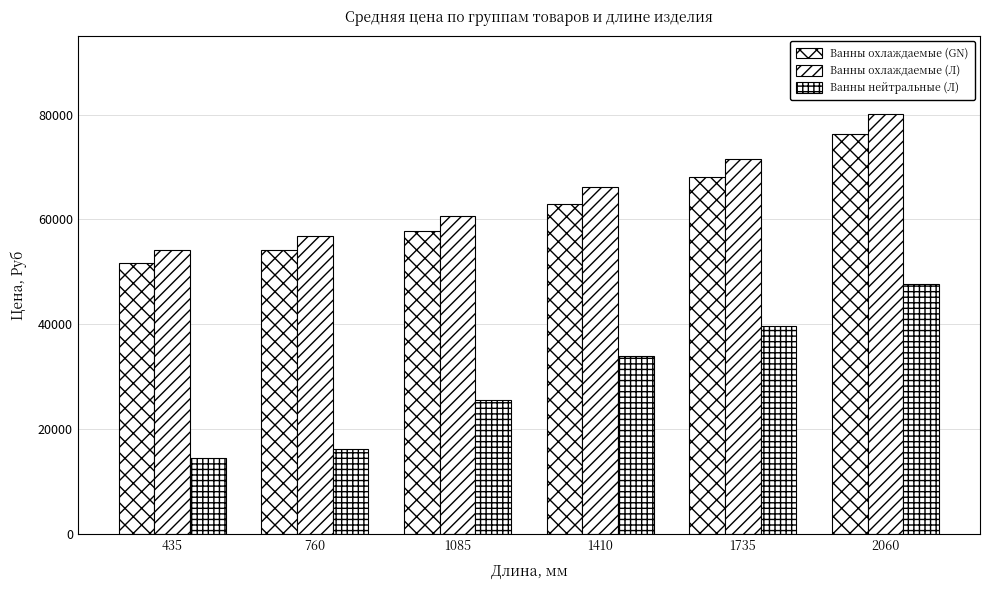

Rank the categories by Ванны охлаждаемые (Л) value from highest to lowest.

2060, 1735, 1410, 1085, 760, 435